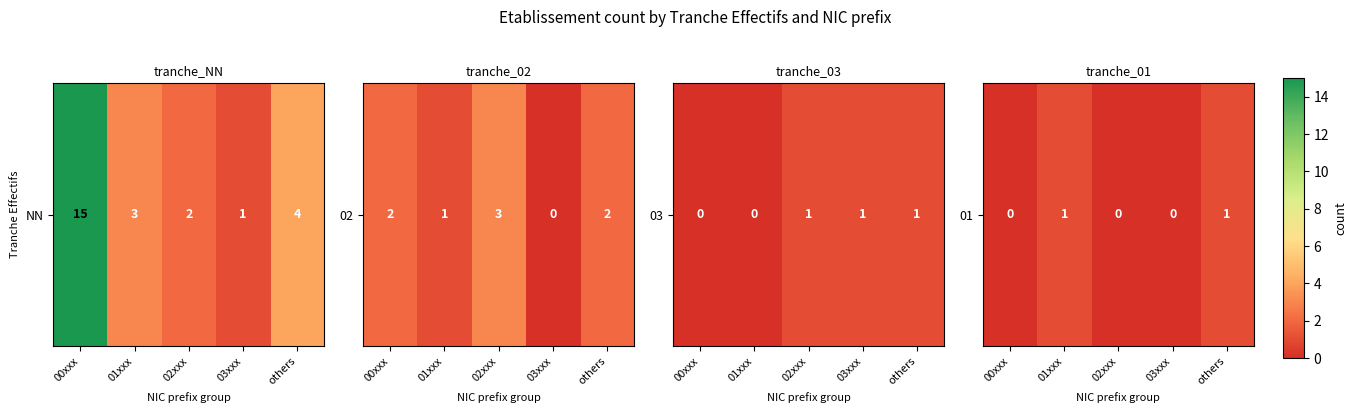

Count the number of data series in this chart.

1